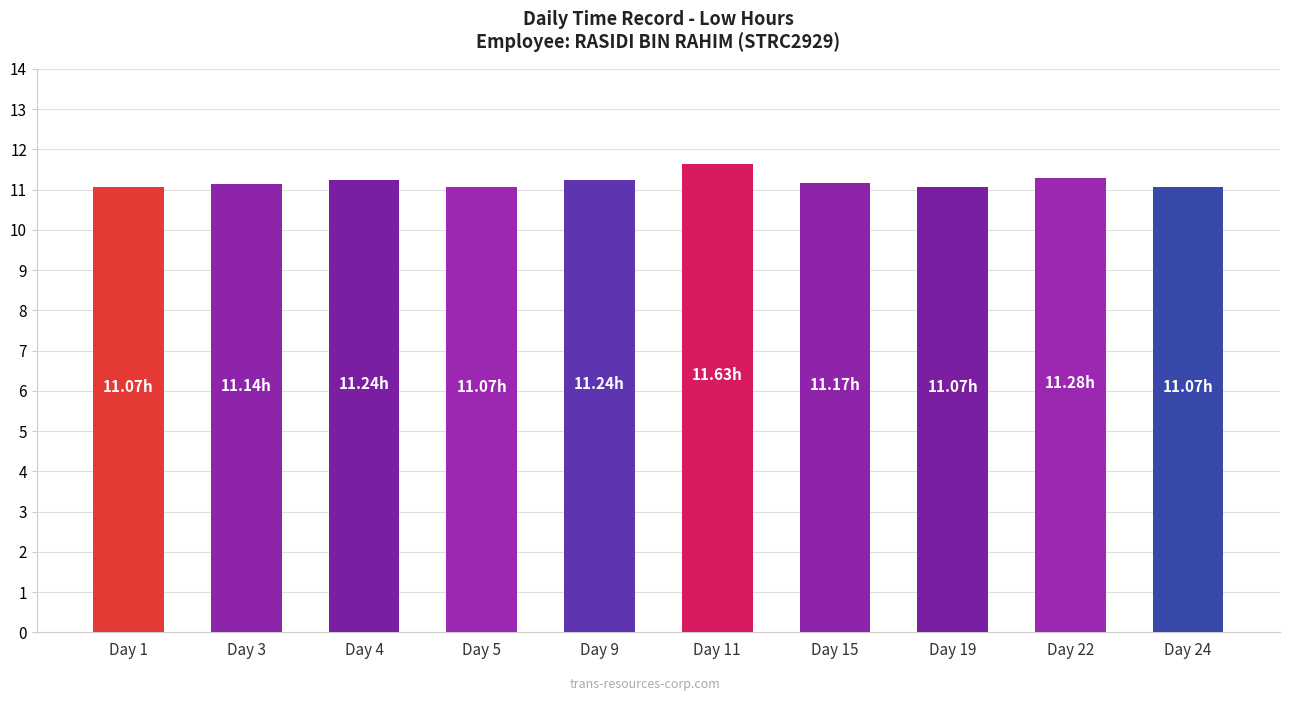

What is the difference between the values at Day 9 and Day 24?

0.2